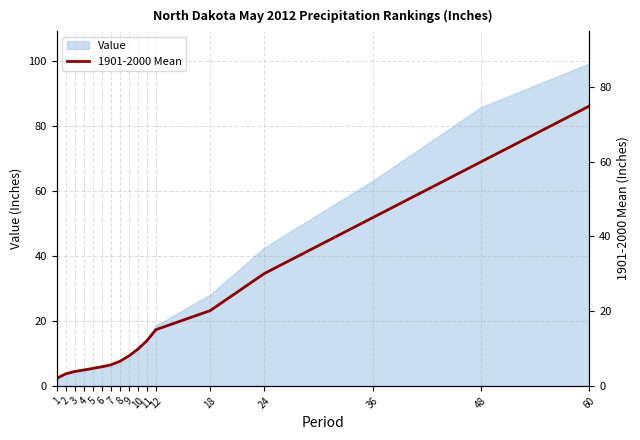

Approximately how many times larger is the value at 5 compared to 3?

1.2